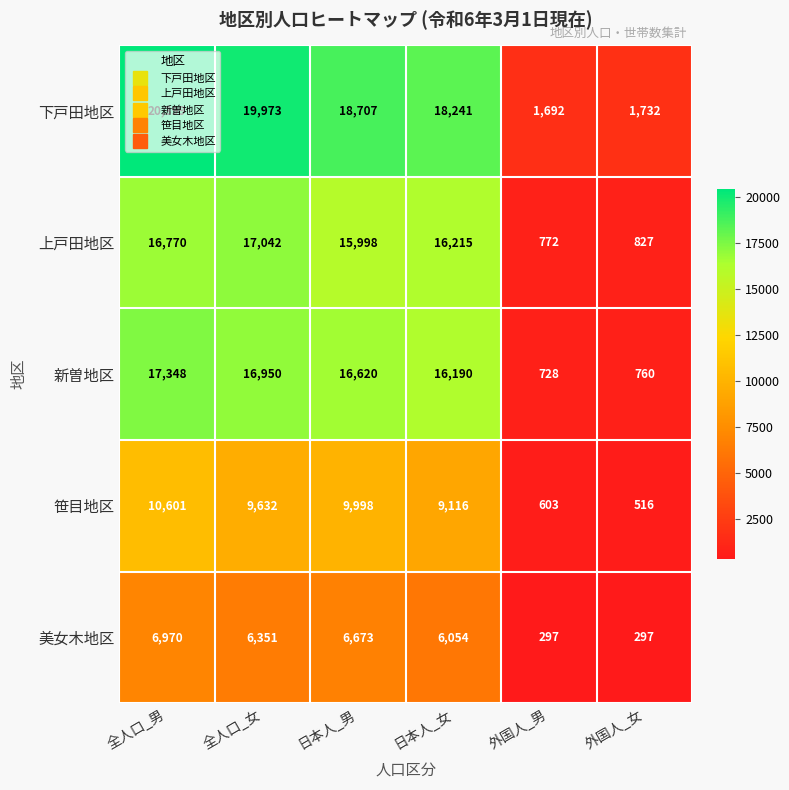

At 全人口_女, list the series in order from largest to smallest.

下戸田地区, 上戸田地区, 新曽地区, 笹目地区, 美女木地区